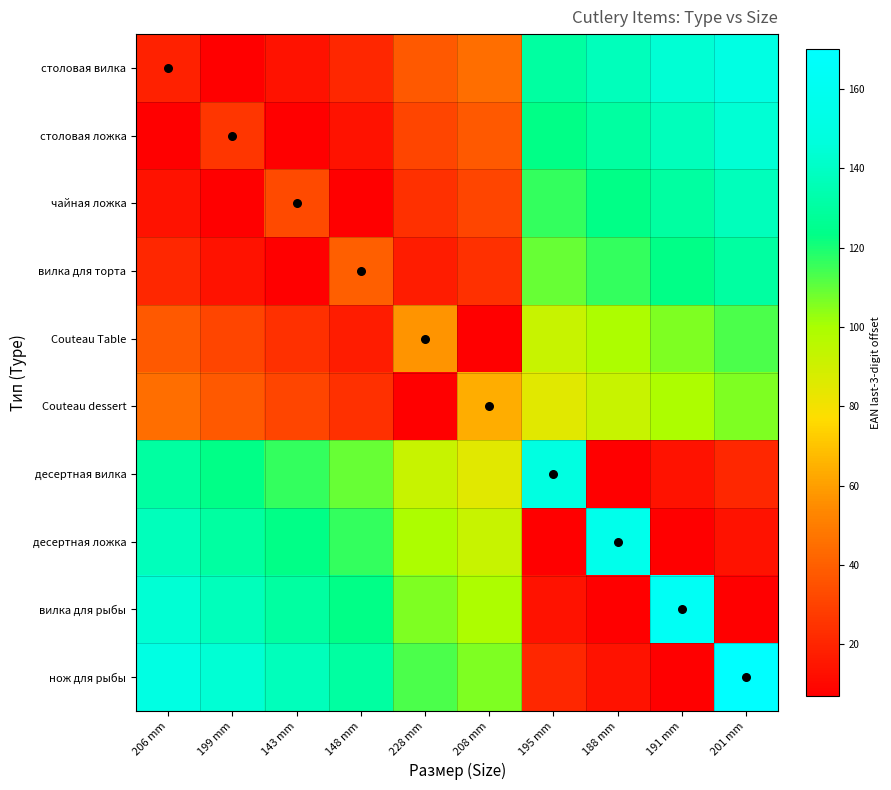

What is the greatest value displayed?

170